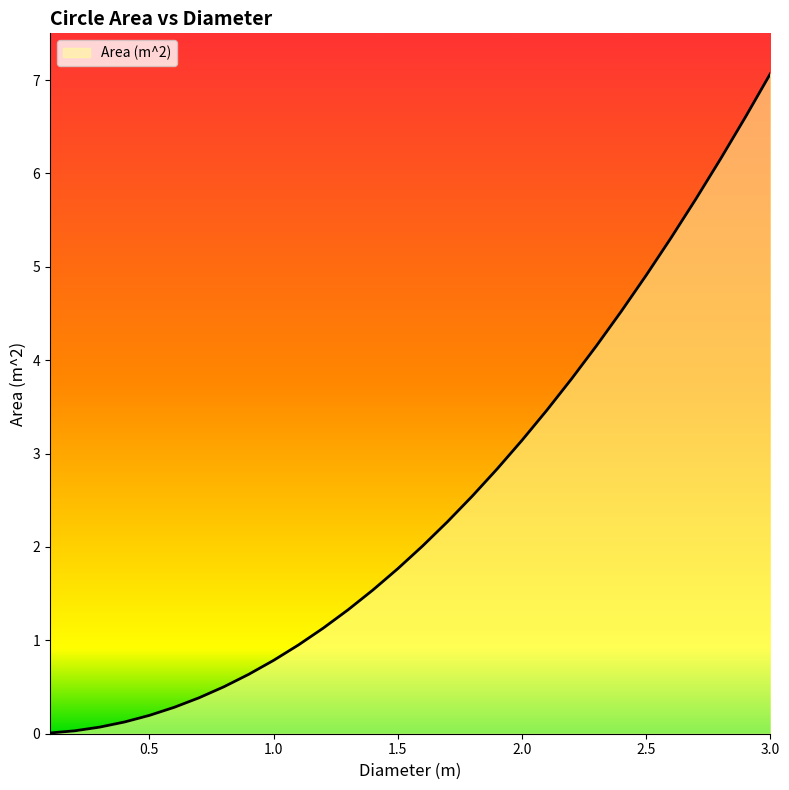

What is the maximum value shown in the chart?

7.1